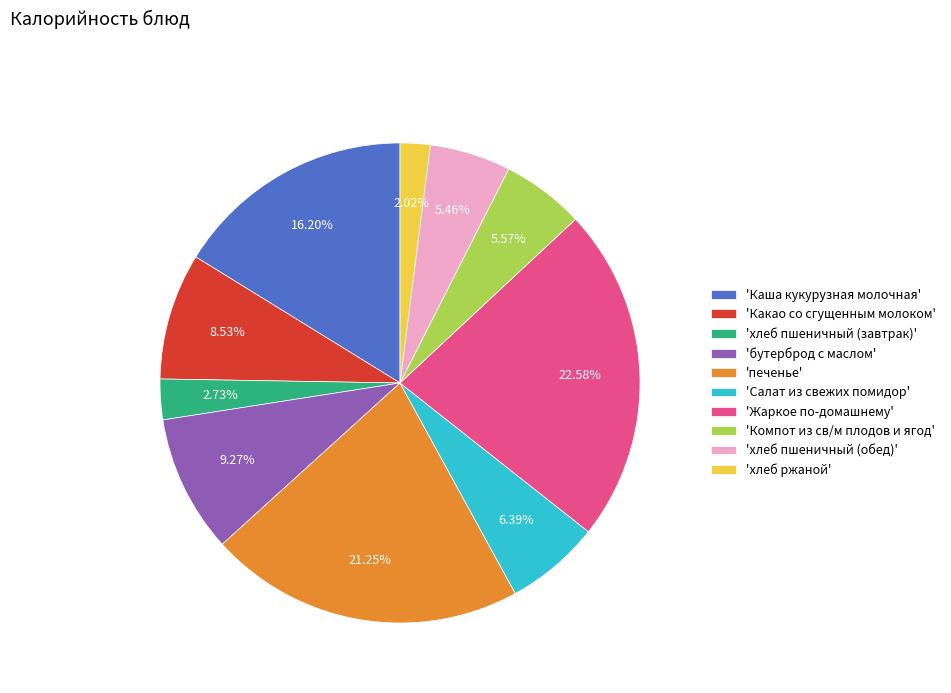

Approximately how many times larger is the value at 'Жаркое по-домашнему' compared to 'хлеб пшеничный (завтрак)'?

8.3